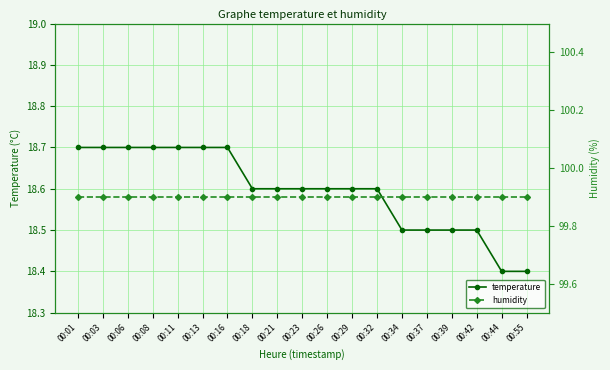

How many lines are shown in the chart?

2